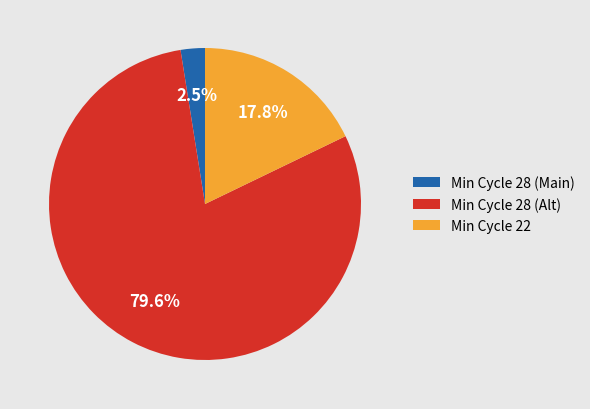

Which slice is the smallest?

Min Cycle 28 (Main)